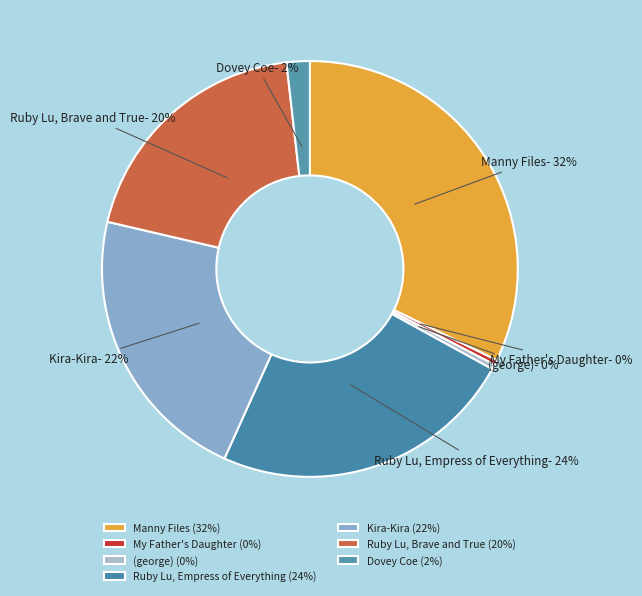

Between My Father's Daughter and Manny Files, which is larger?

Manny Files